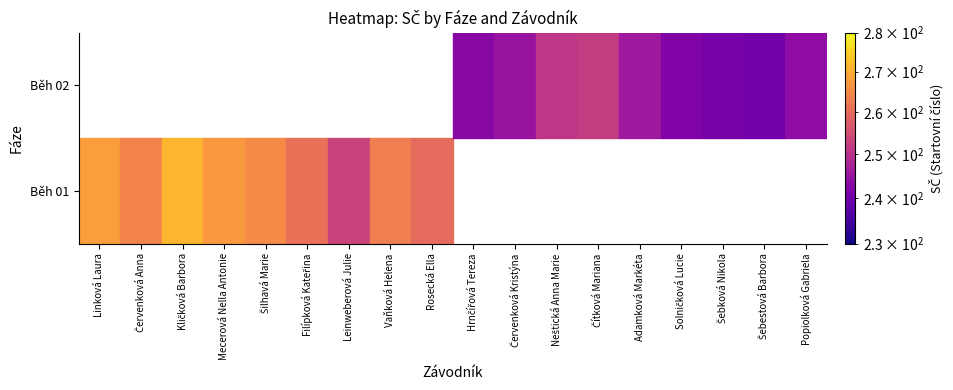

Which series changed the most between Šilhavá Marie and Filípková Kateřina?

Běh 01